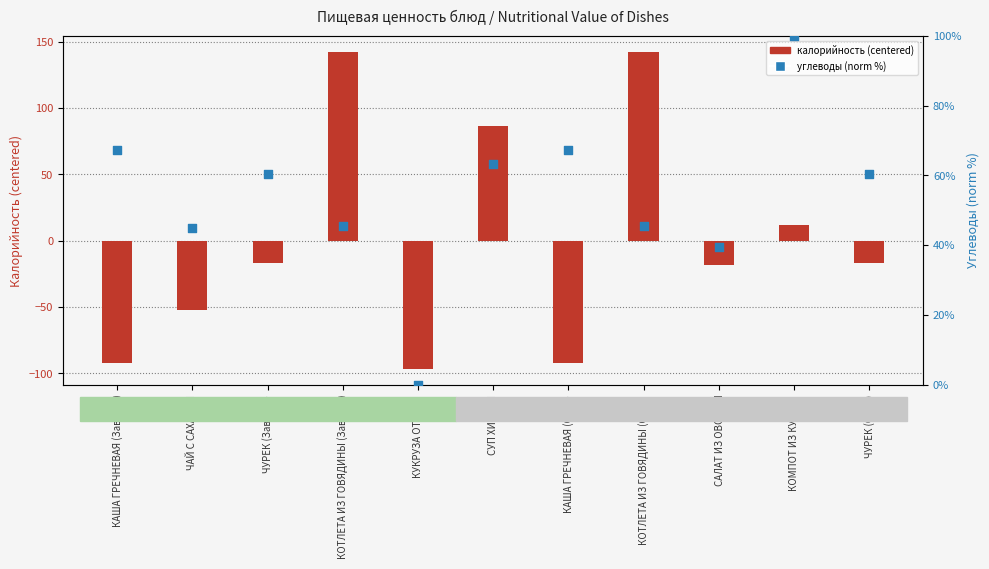

What are all the series names shown in the legend?

калорийность (centered), углеводы (norm %)